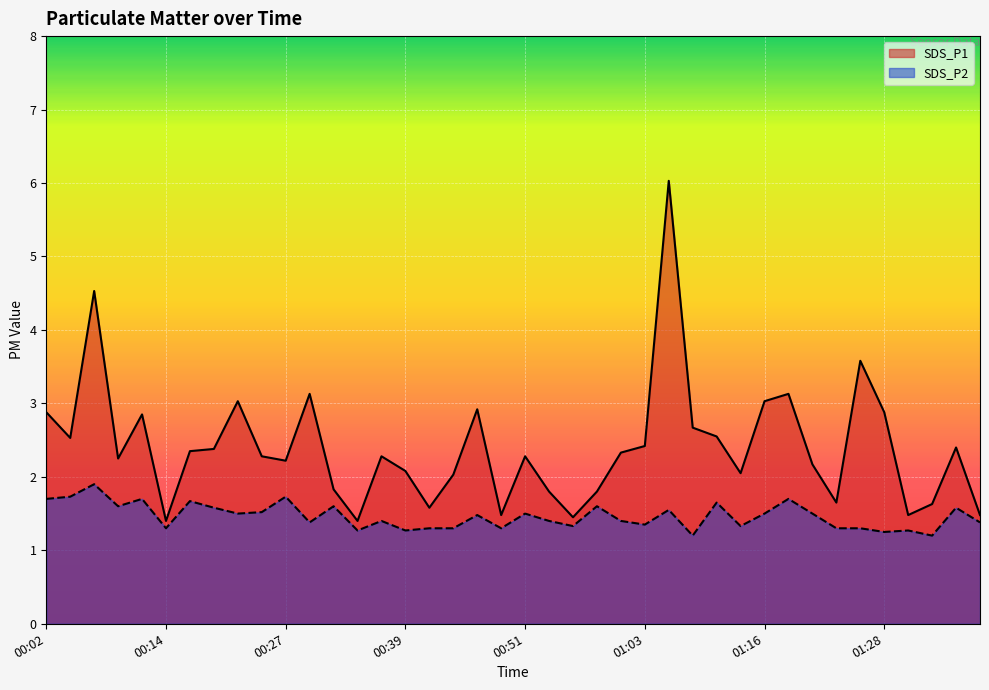

True or false: SDS_P2 and SDS_P1 intersect in this chart.

False